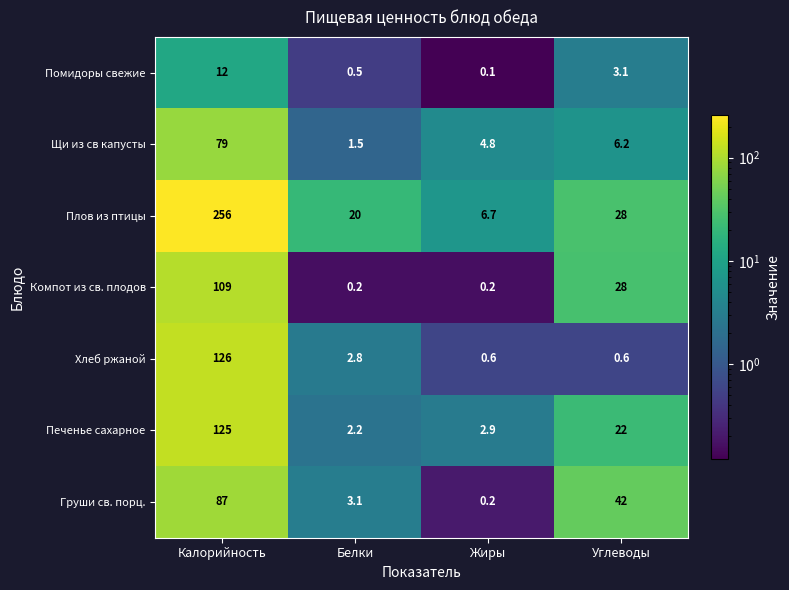

What is the spread (max minus min) of values at Калорийность?

244.0